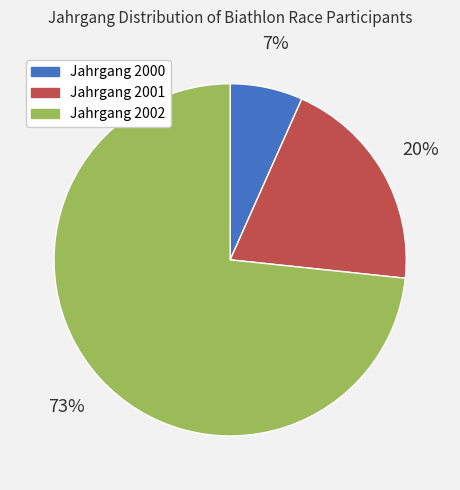

Does any single category account for the majority?

Yes